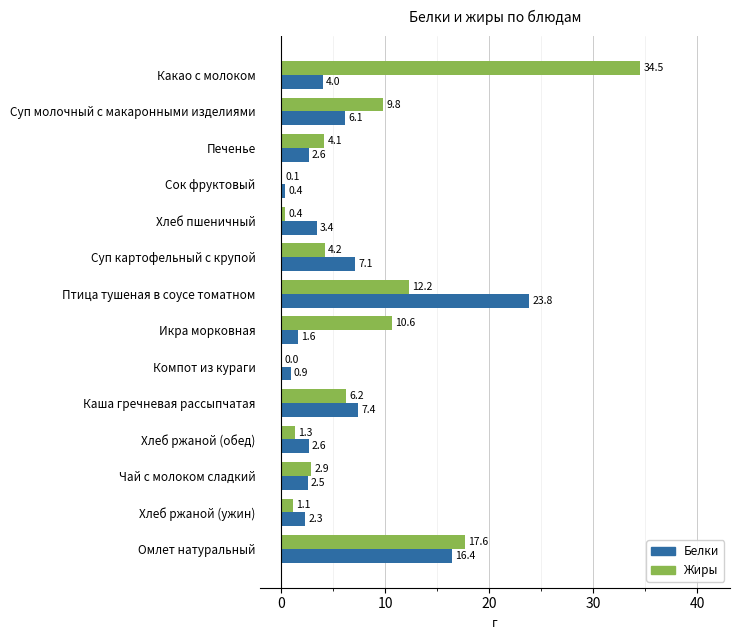

At which label is Белки closest to 12?

Омлет натуральный